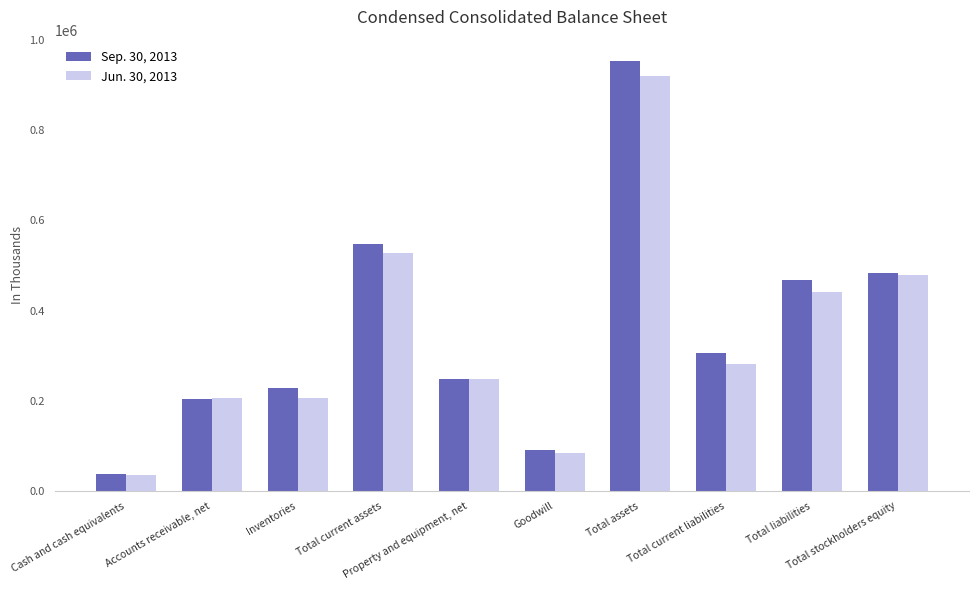

What is the maximum value for Jun. 30, 2013?

919796